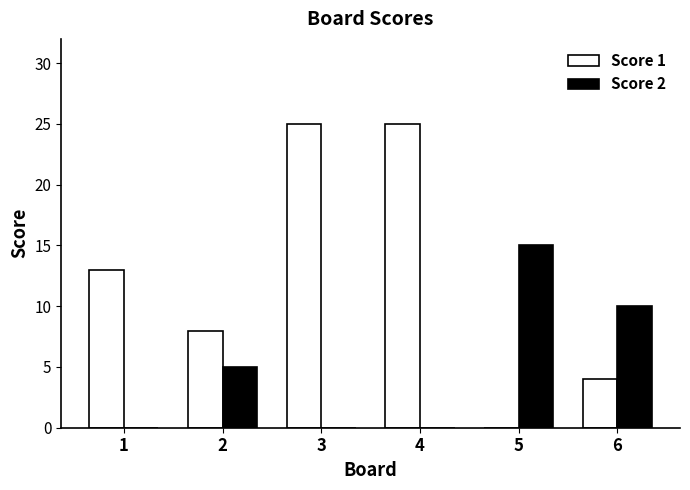

What is the maximum value shown in the chart?

25